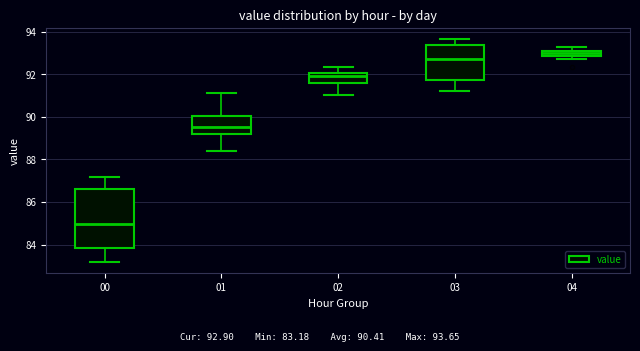

Which box has the lowest median line?

00